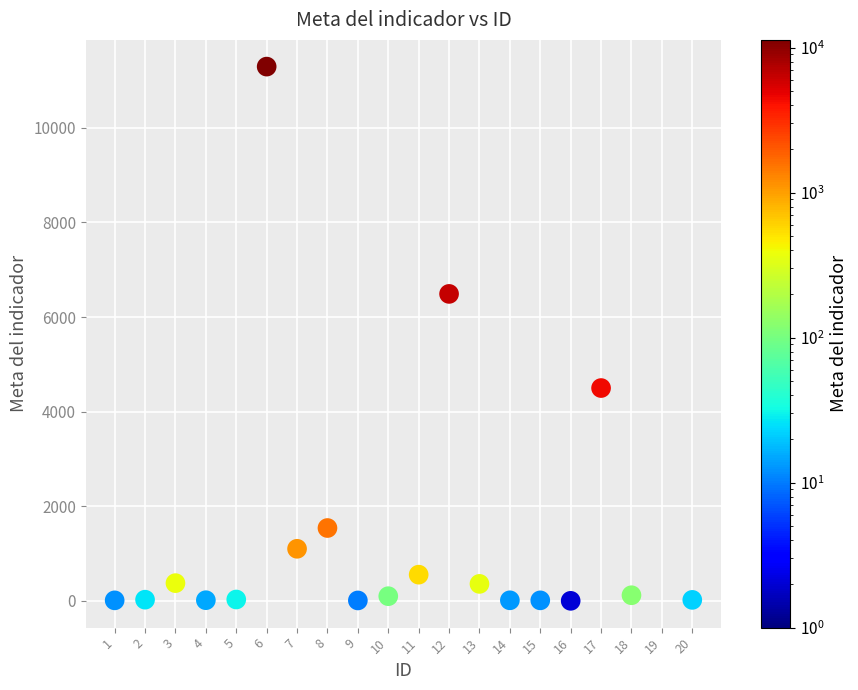

What Y value in the scatter plot is closest to 5647?

6490